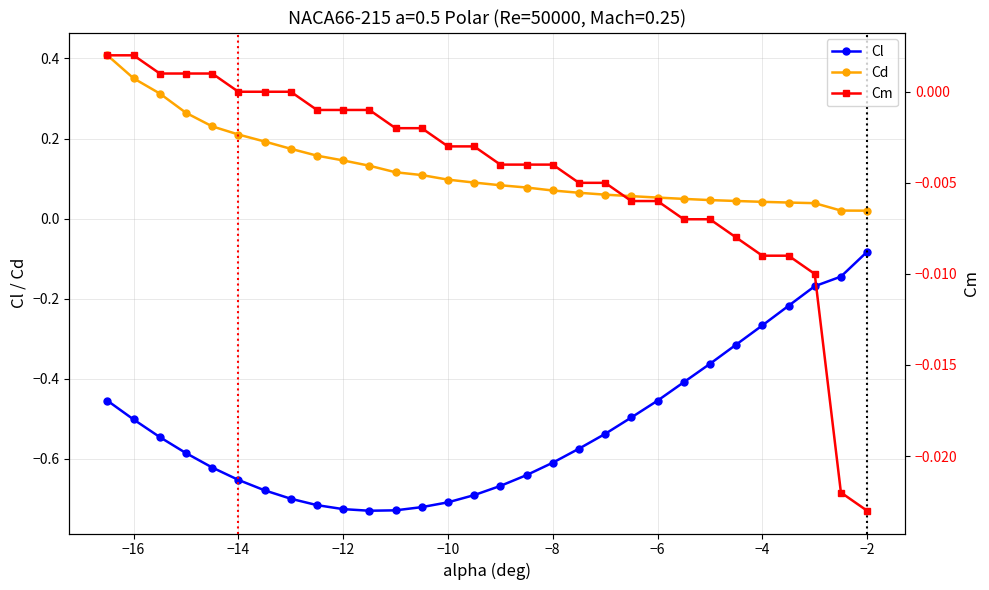

What is the maximum value shown in the chart?

0.4